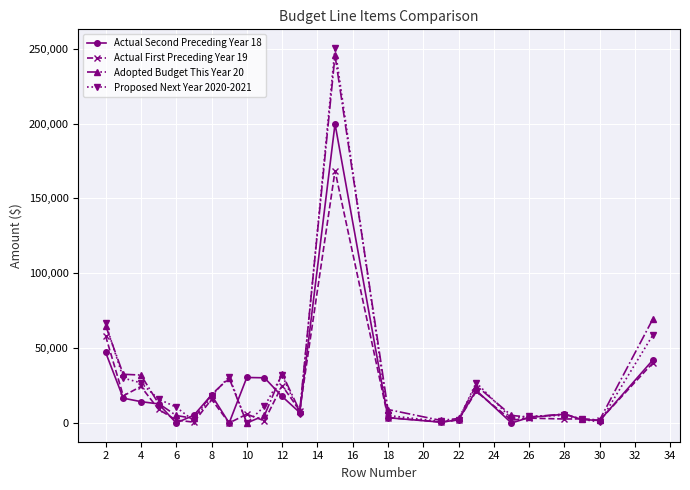

What is the sum of all Proposed Next Year 2020-2021 values?

608872